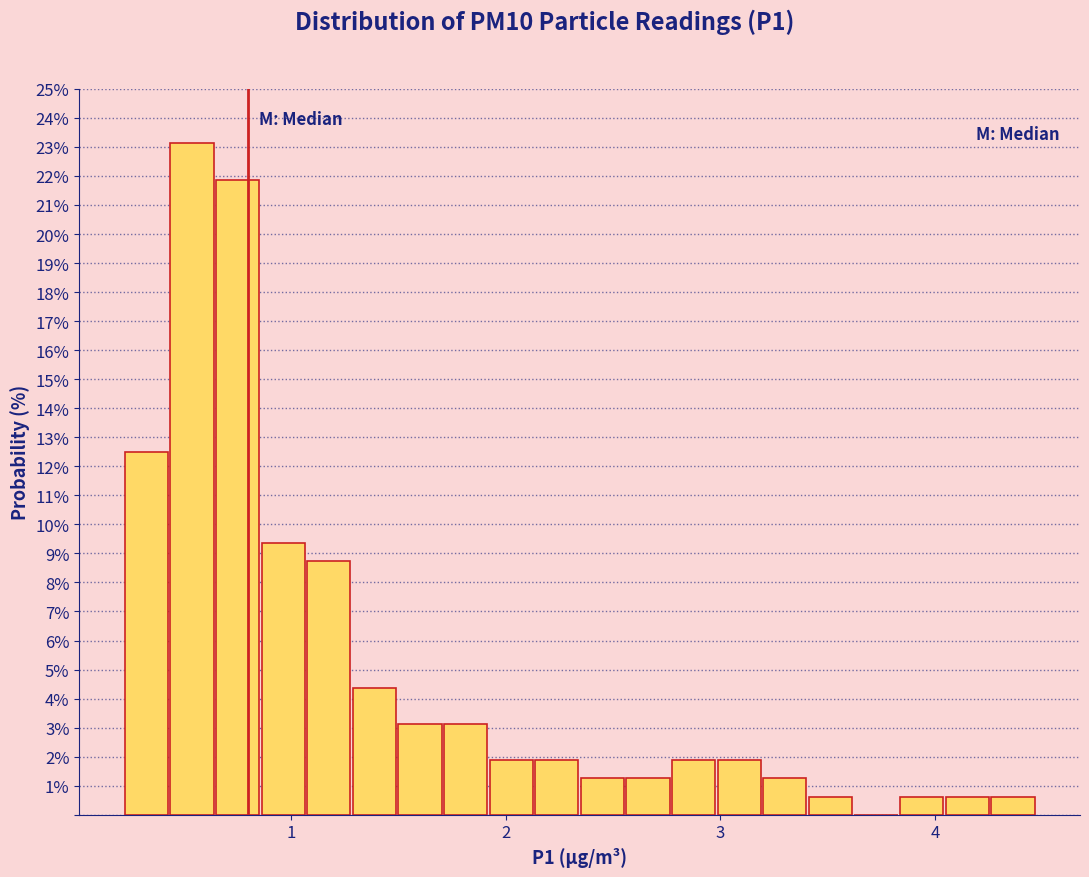

Read against the x-axis, roughly where is the centre of the tallest bar?

0.5